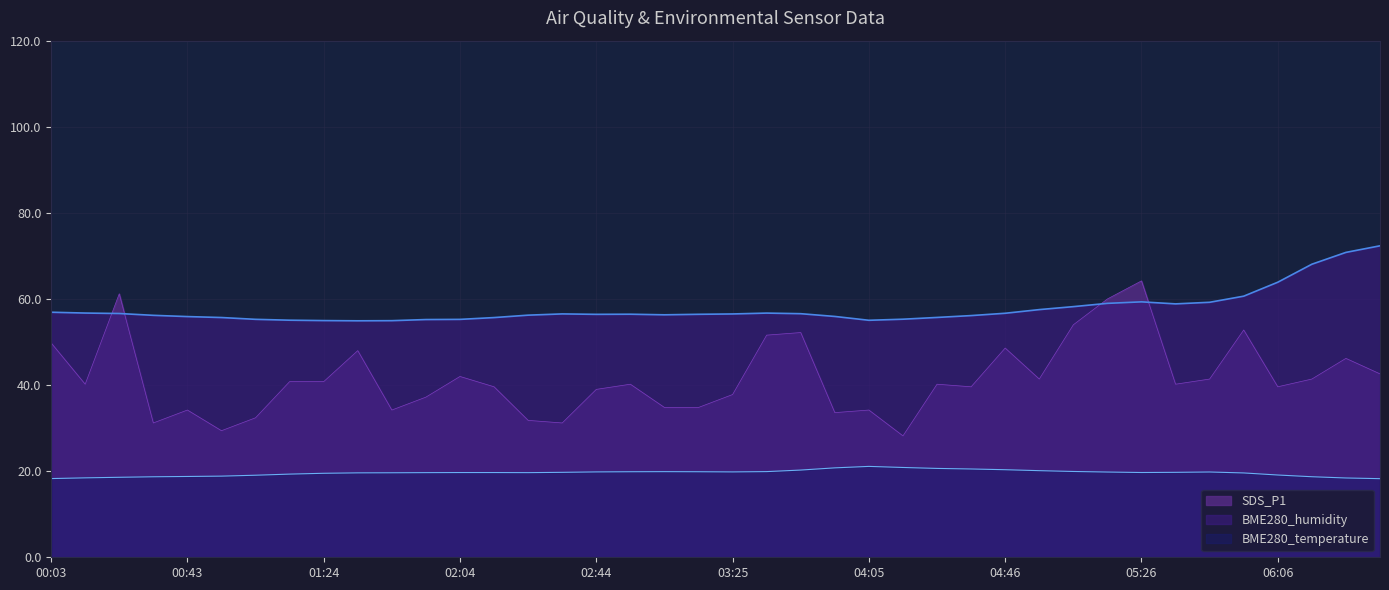

How many lines are shown in the chart?

3